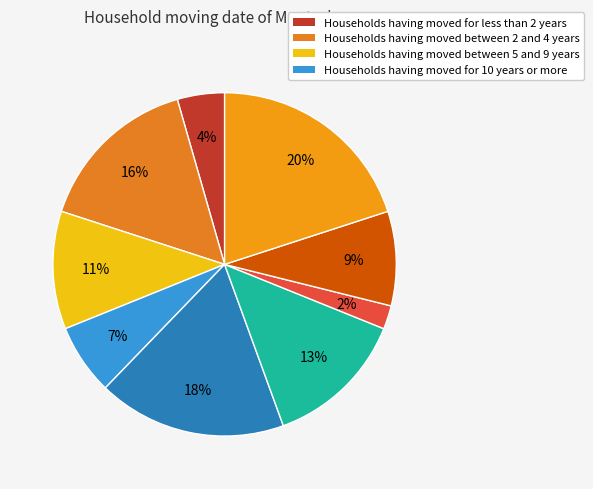

How many slices are in this pie chart?

9